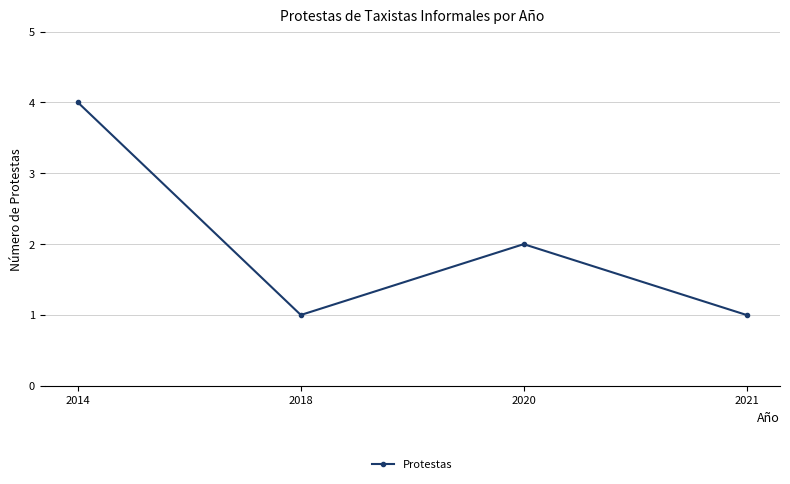

What is the change in value from 2020 to 2021?

-1